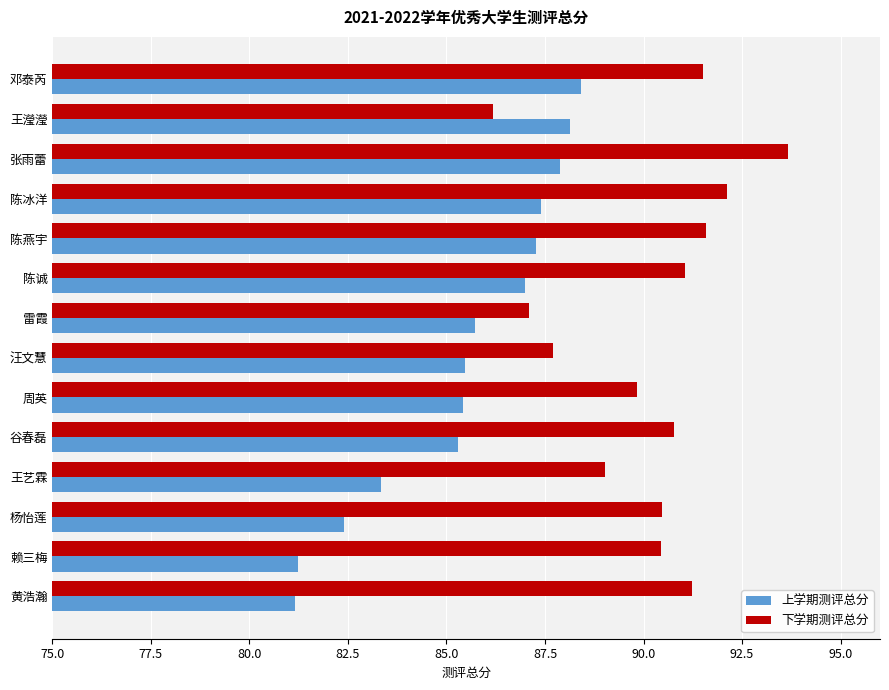

At which category is the sum across all series the highest?

张雨蕾